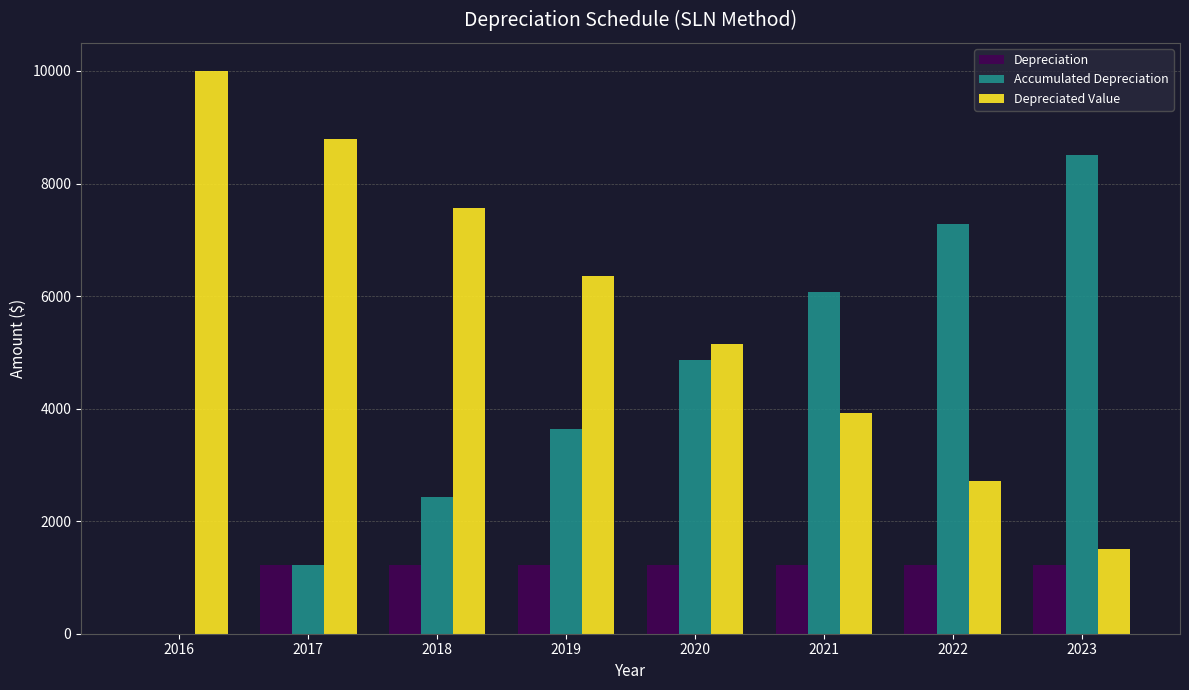

Where does the Accumulated Depreciation series first go above 4857?

2020